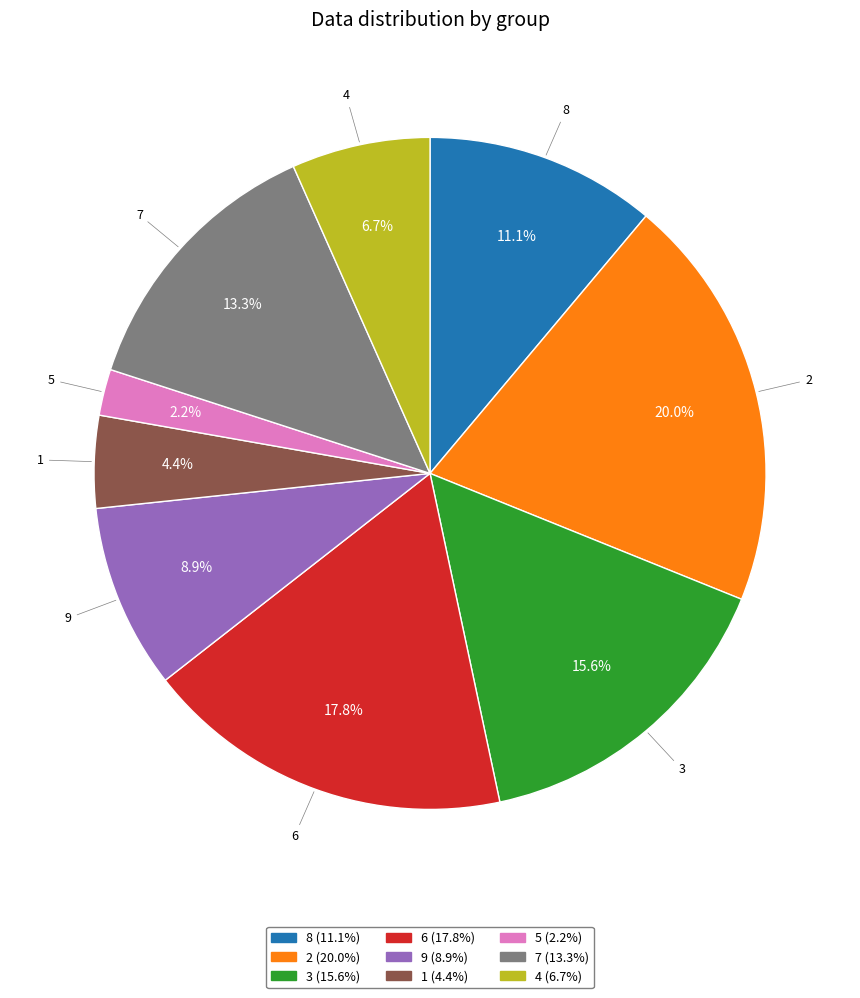

Is there a majority slice in this chart?

No